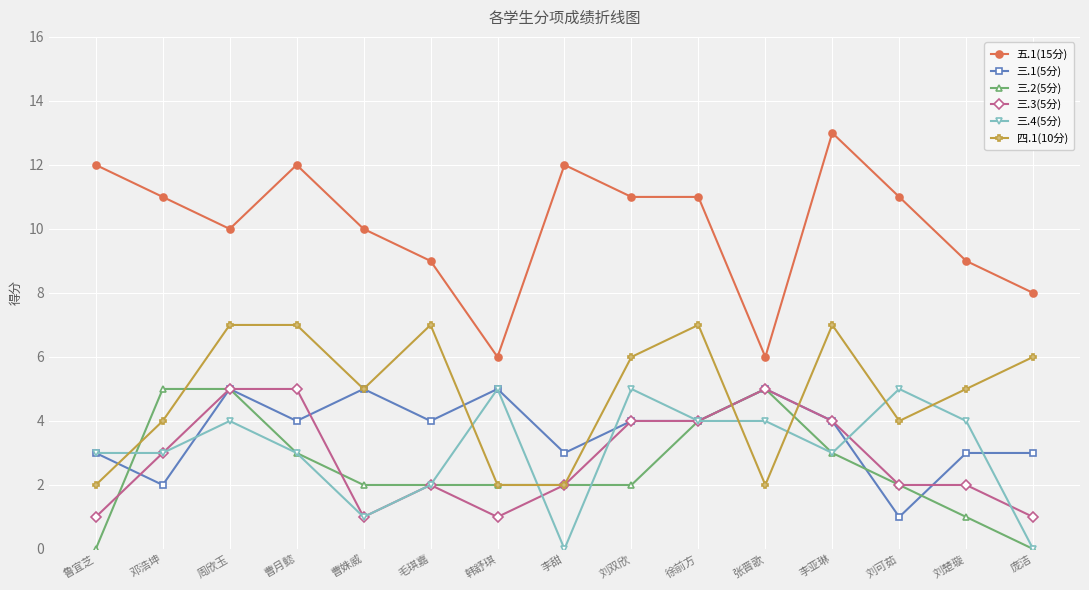

At which category is the sum across all series the highest?

周欣玉